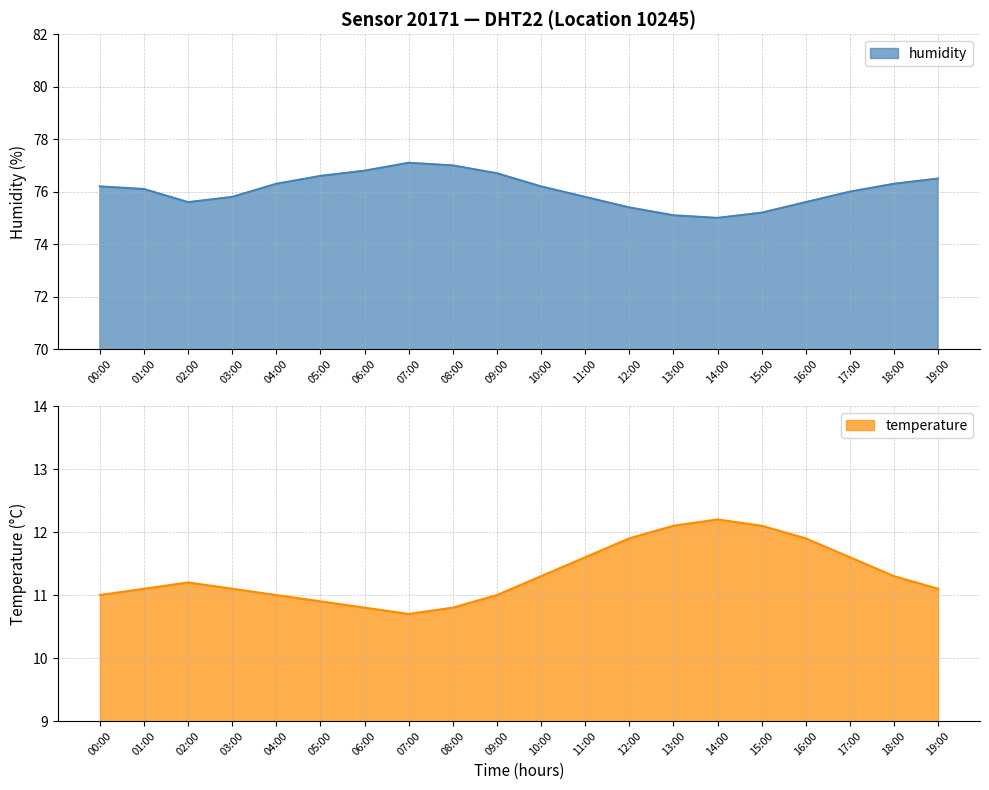

How many distinct data groups are displayed?

2